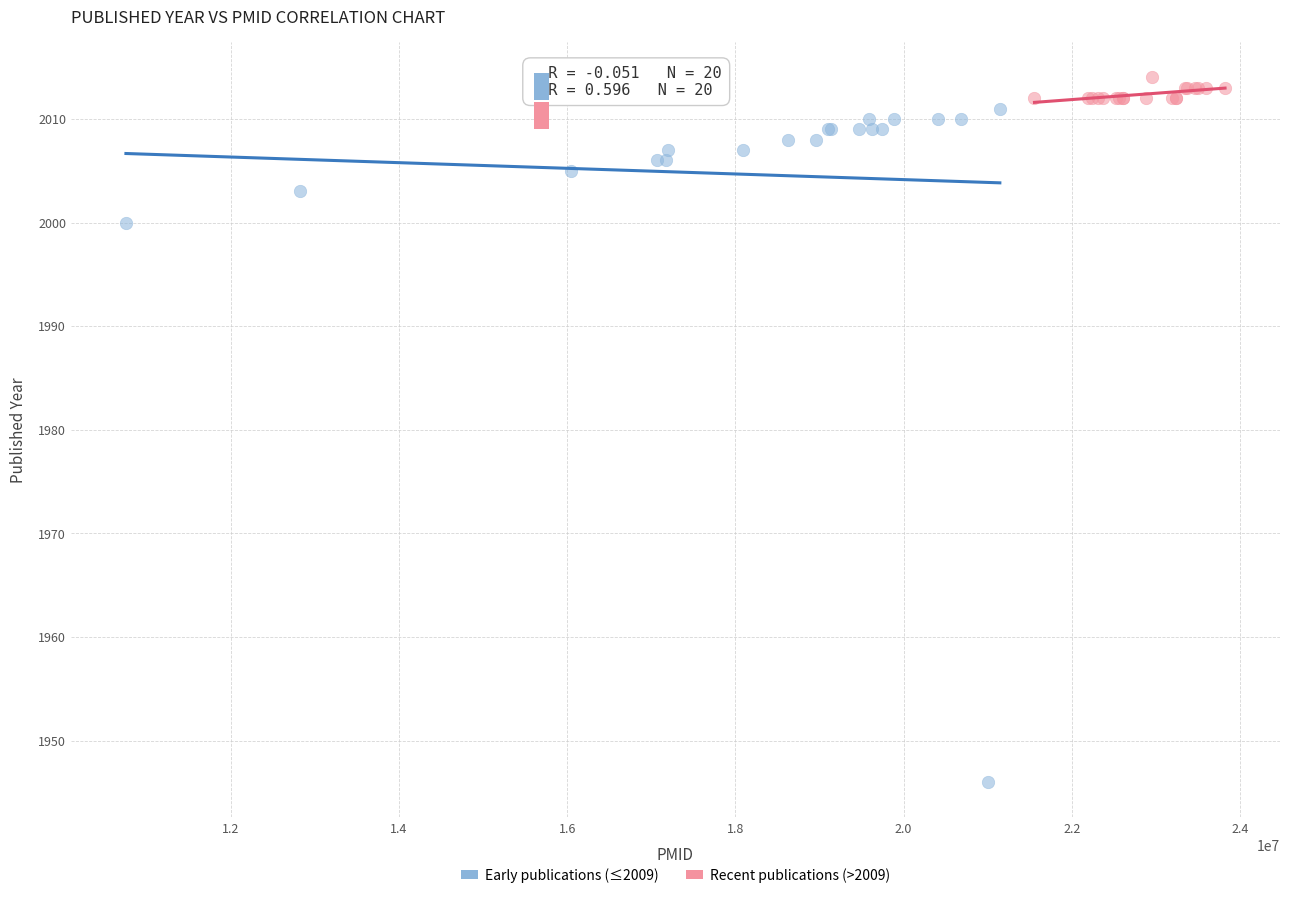

Which series contains the lowest Y value?

Early publications (≤2009)